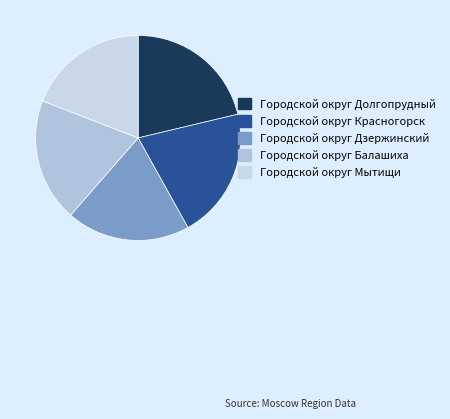

Approximately how many times larger is the value at Городской округ Мытищи compared to Городской округ Долгопрудный?

0.9